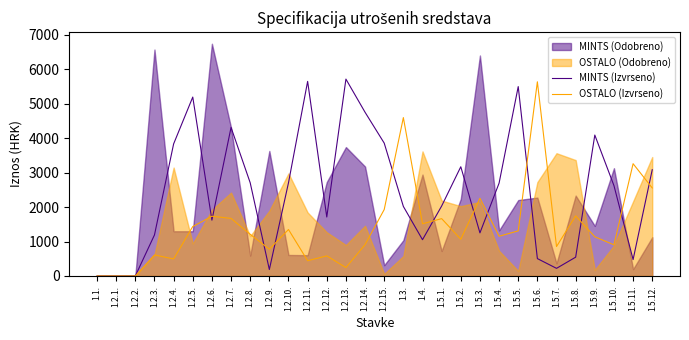

How many lines are shown in the chart?

2